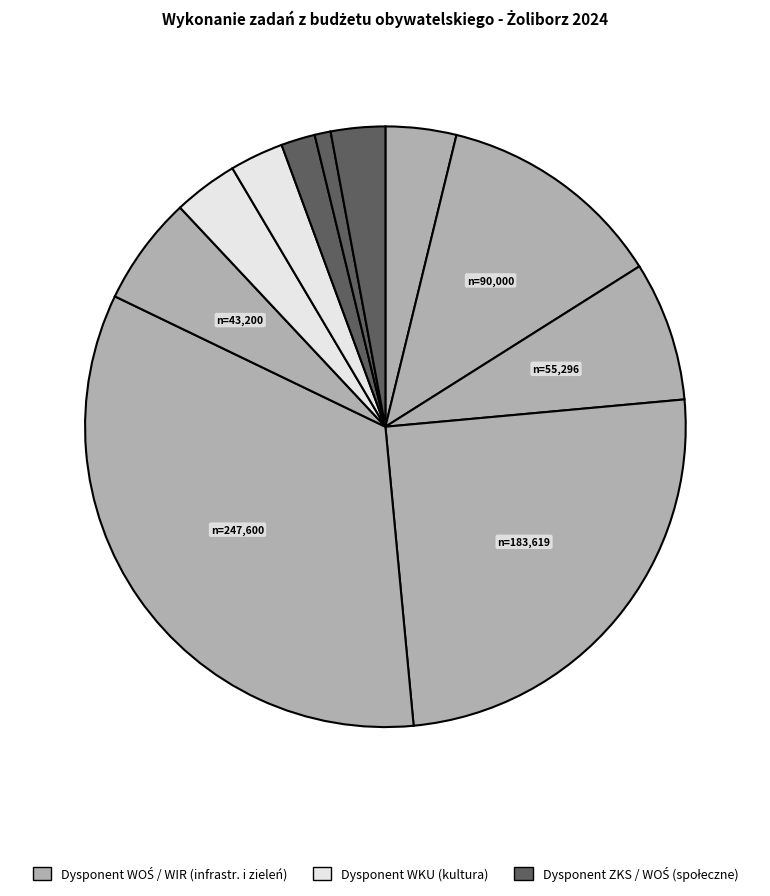

How many segments does this pie chart have?

11